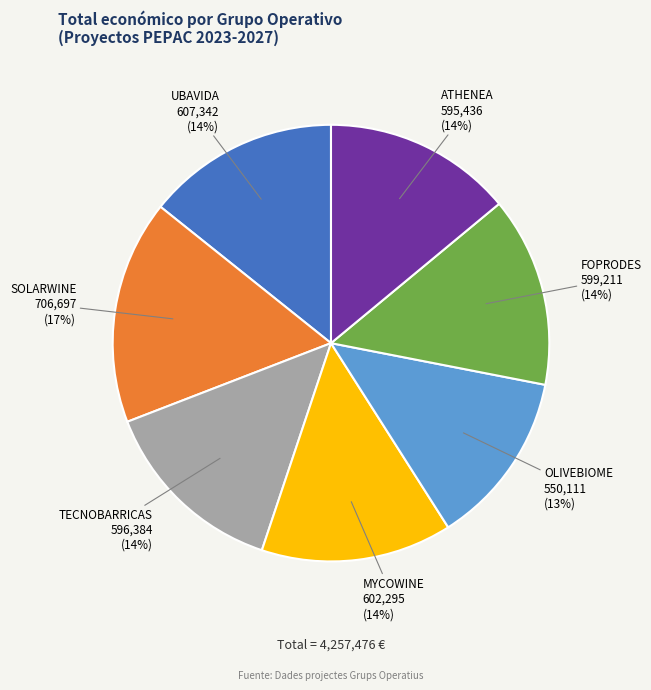

How many slices are in this pie chart?

7